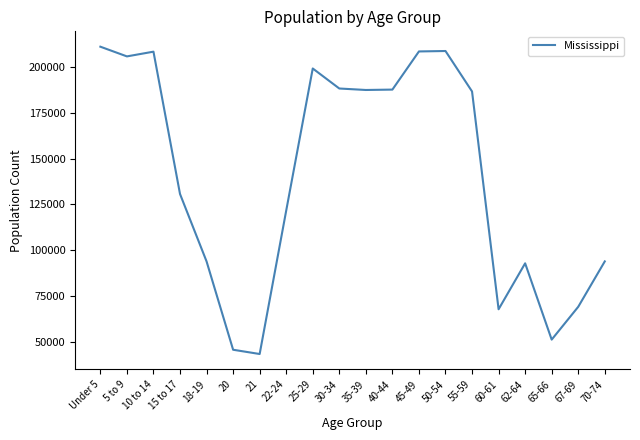

True or false: the data shows 208607 at 50-54.

True